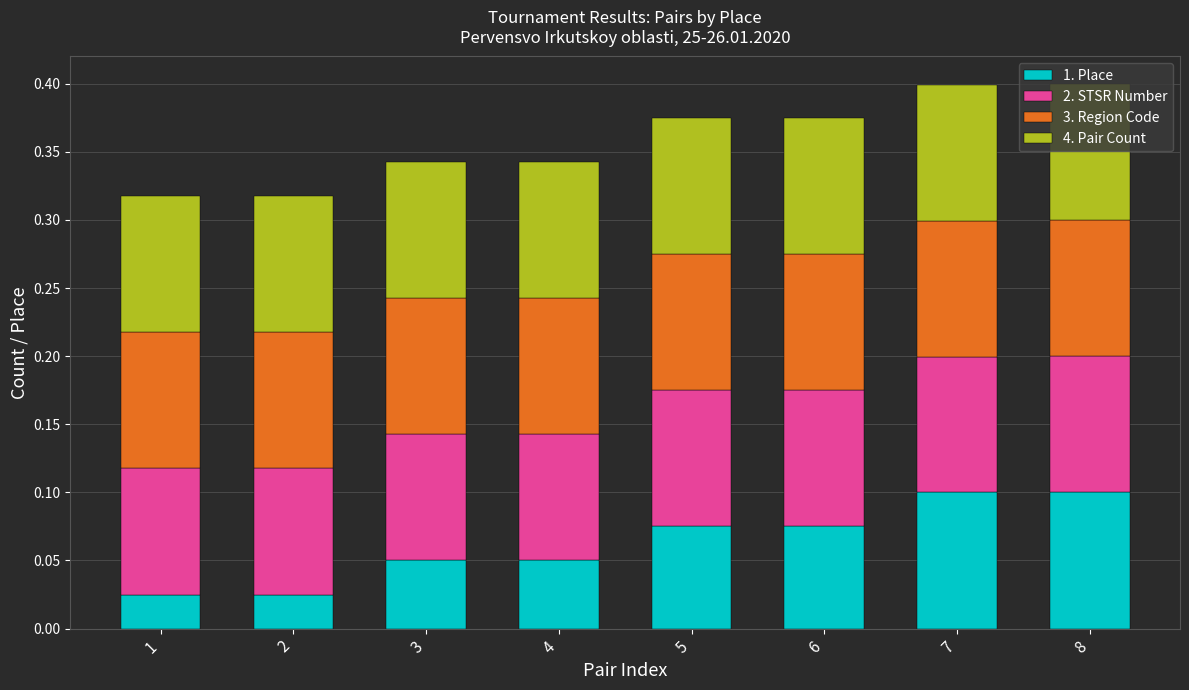

What is the sum of all 1. Place values?

0.5